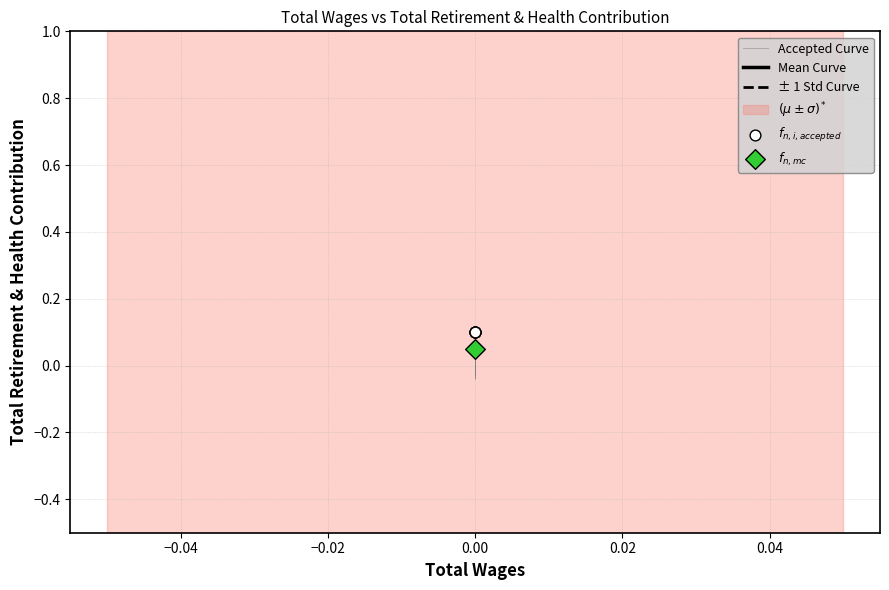

At how many categories does at least one series exceed 0?

5